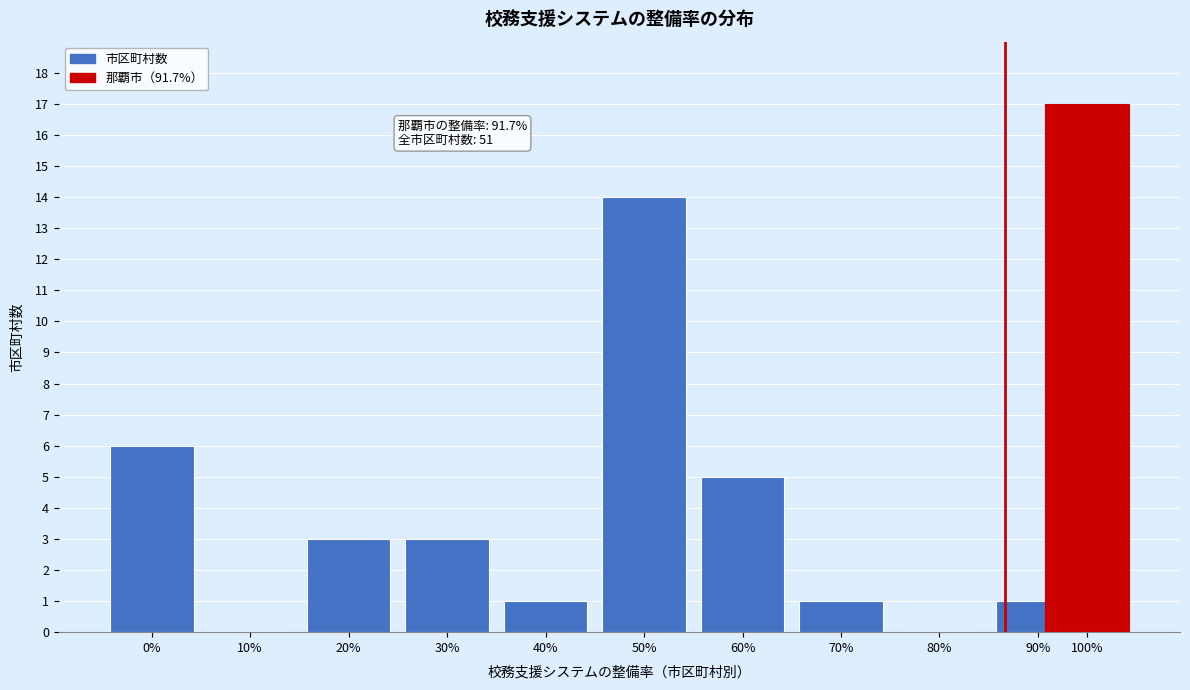

Reading right to left, transcribe all the data shown in this chart.

100%=17	90%=1	80%=0	70%=1	60%=5	50%=14	40%=1	30%=3	20%=3	10%=0	0%=6